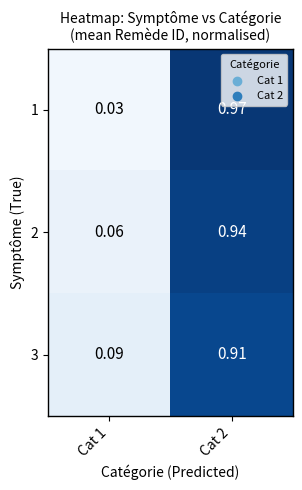

Is the value of 3 at Cat 2 greater than the value of 2 at Cat 2?

No